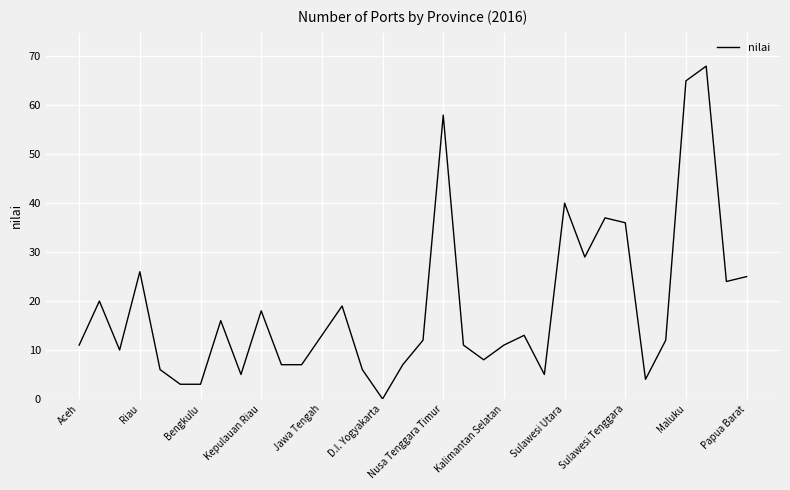

Reading left to right, extract all data points from this chart.

11	20	10	26	6	3	3	16	5	18	7	7	13	19	6	0	7	12	58	11	8	11	13	5	40	29	37	36	4	12	65	68	24	25